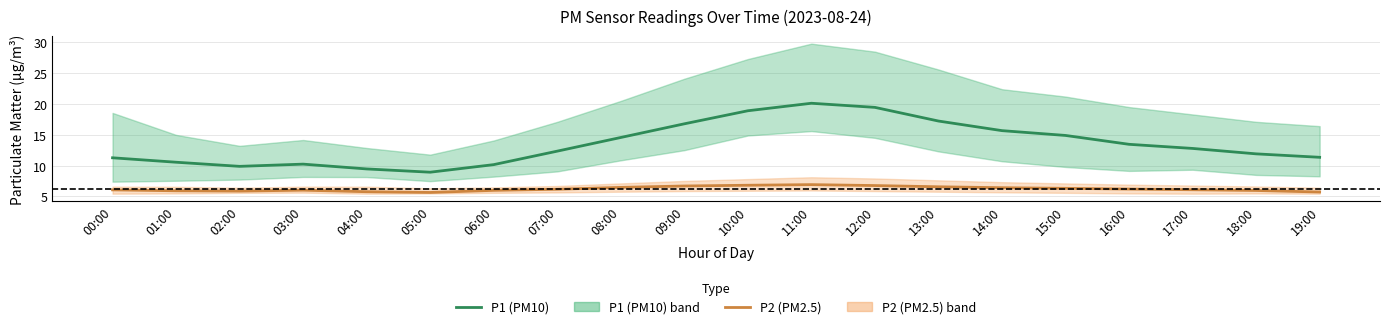

True or false: P2 (PM2.5) and P1 (PM10) intersect in this chart.

False